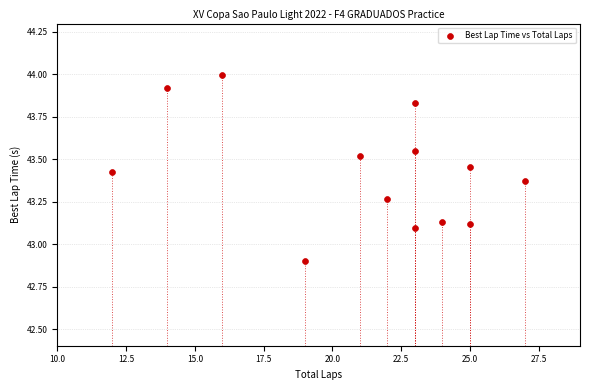

What is the range of X values (max minus min)?

15.0